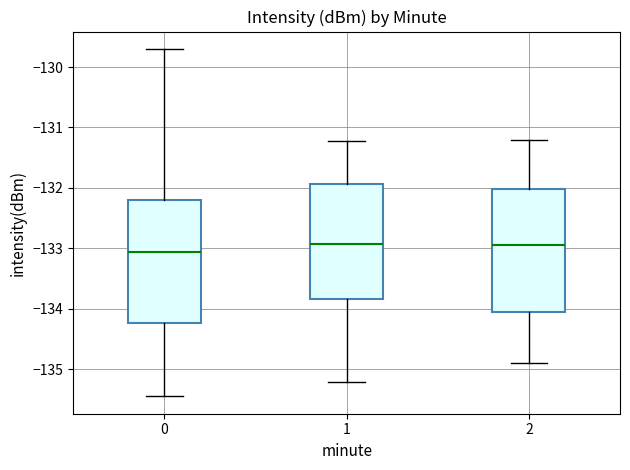

Reading left to right, transcribe this box plot: for each box, give where its median line is, the range the box spans, and where its two whiskers end, as read against the y-axis. The values are not printed on the chart, so give them approximately, as read against the axis.

0: median -133.1, box -134.2 to -132.2, whiskers -135.4 to -129.7
1: median -132.9, box -133.8 to -131.9, whiskers -135.2 to -131.2
2: median -132.9, box -134.0 to -132.0, whiskers -134.9 to -131.2